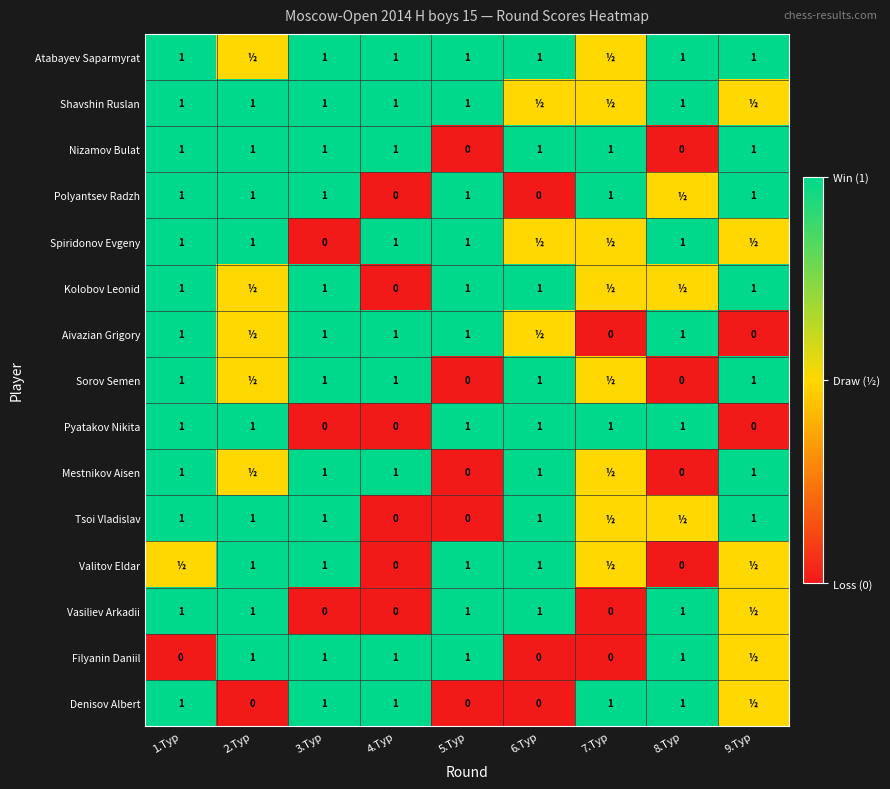

What is the sum of all Nizamov Bulat values?

7.0